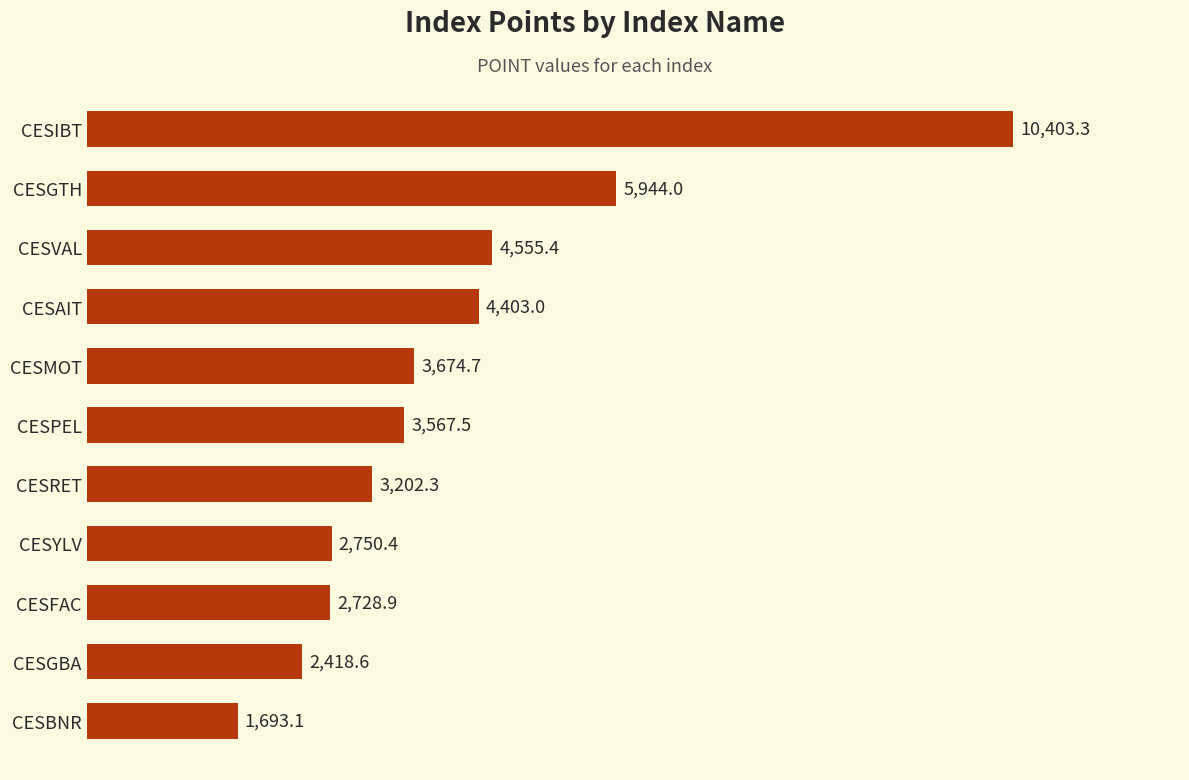

How many data points are above 3567?

6